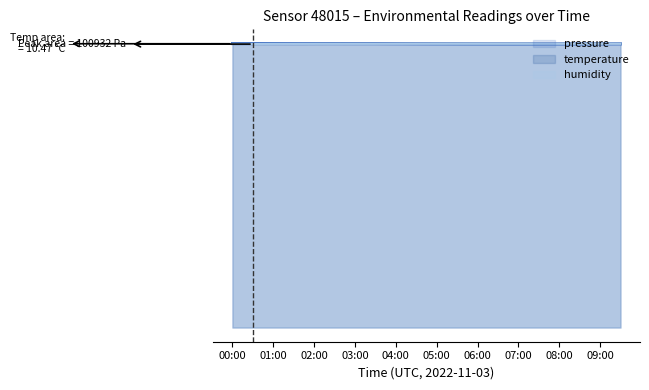

What is the minimum value shown in the chart?

100755.0